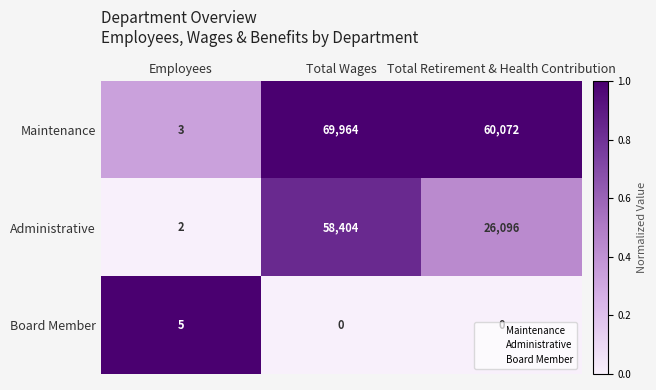

Rank the series at Total Wages from lowest to highest value.

Board Member, Administrative, Maintenance